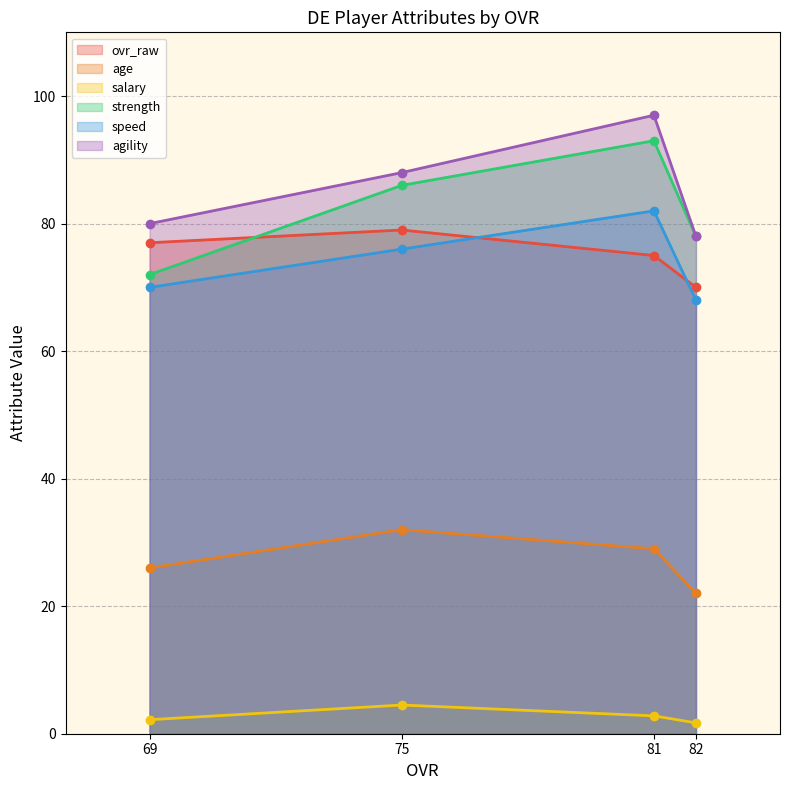

Which category has the highest value in the age series?

75